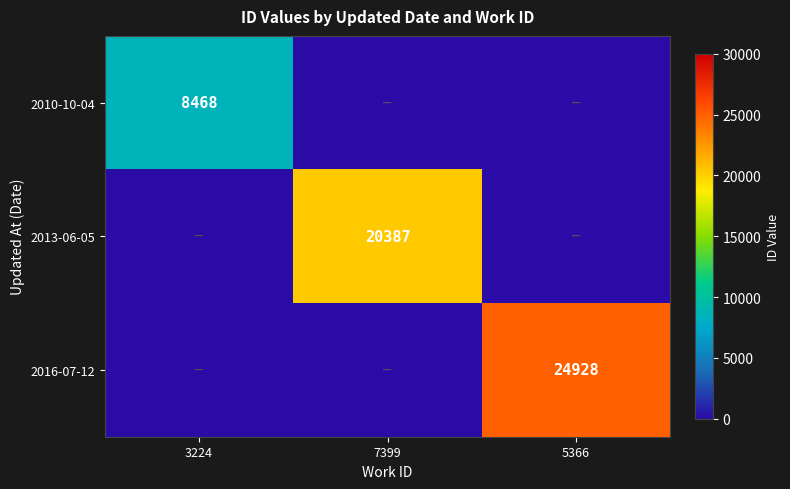

Between 7399 and 3224, which is larger?

3224